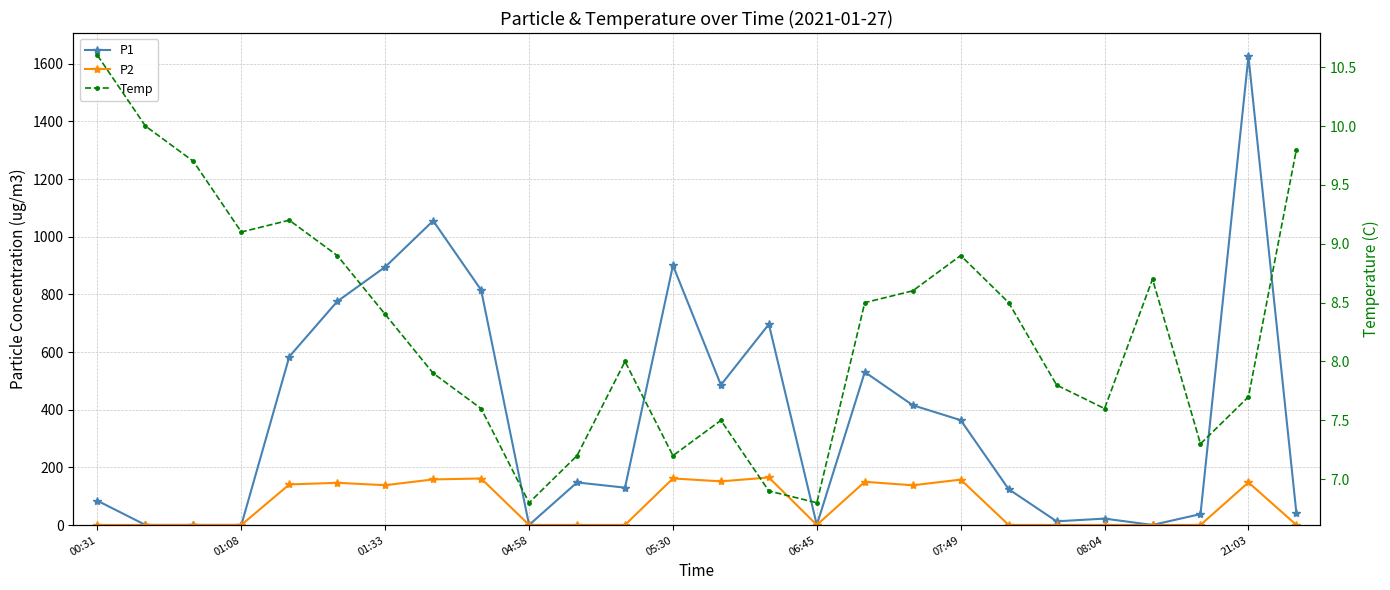

How many lines are shown in the chart?

3